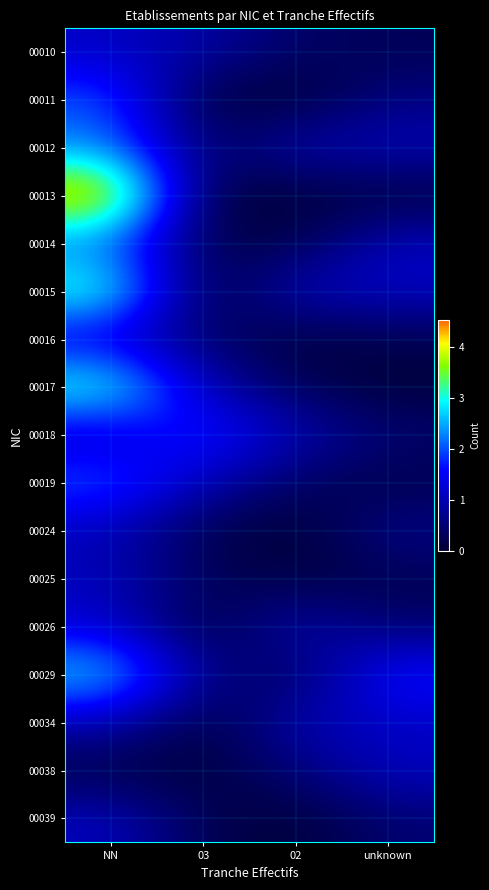

At which category is the sum across all series the highest?

NN